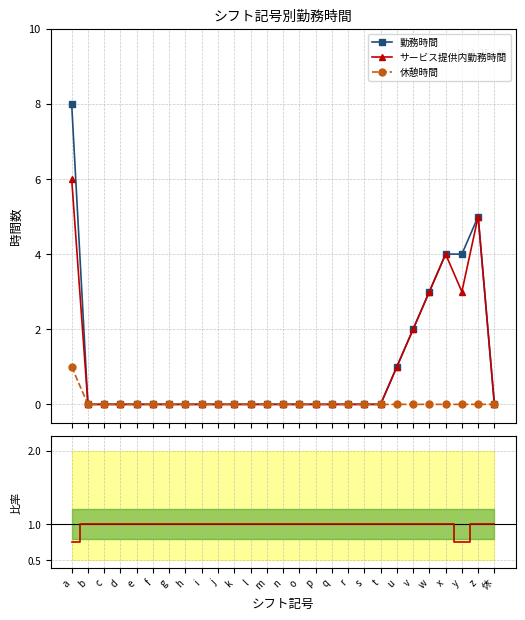

Rank the categories by 休憩時間 value from lowest to highest.

b, c, d, e, f, g, h, i, j, k, l, m, n, o, p, q, r, s, t, u, v, w, x, y, z, 休, a